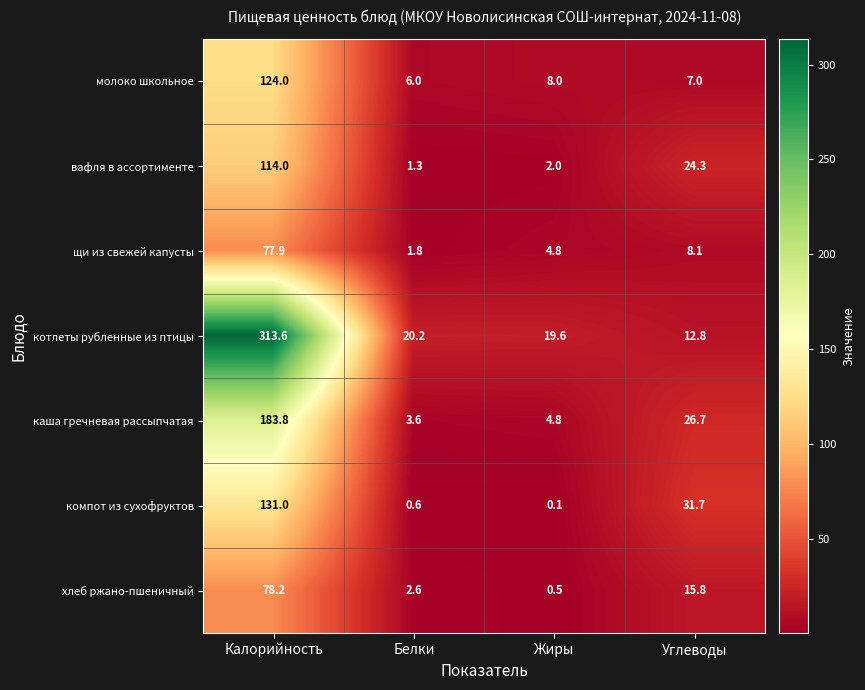

How many data points does each series have?

4